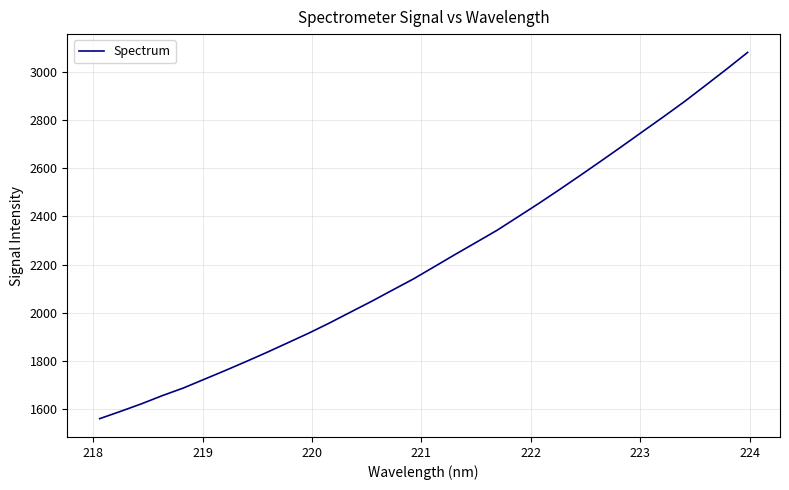

What is the difference between the maximum and minimum values?

1518.0